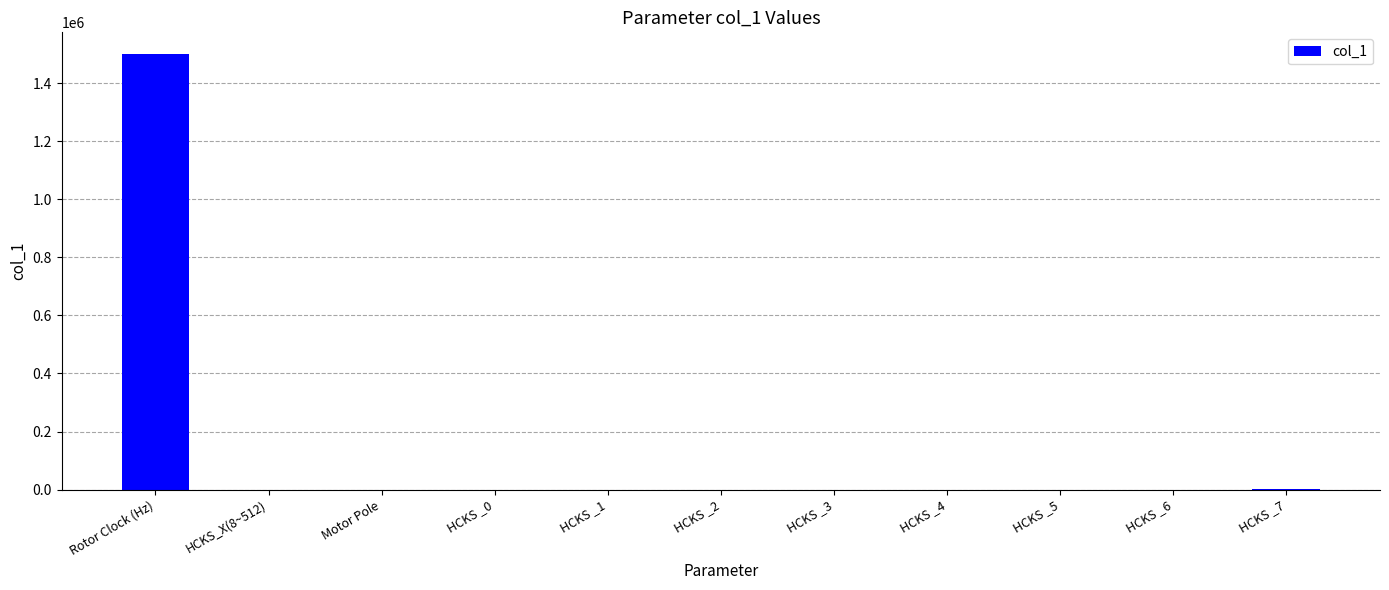

What is the ratio of the value at HCKS _7 to the value at HCKS _6?

2.0